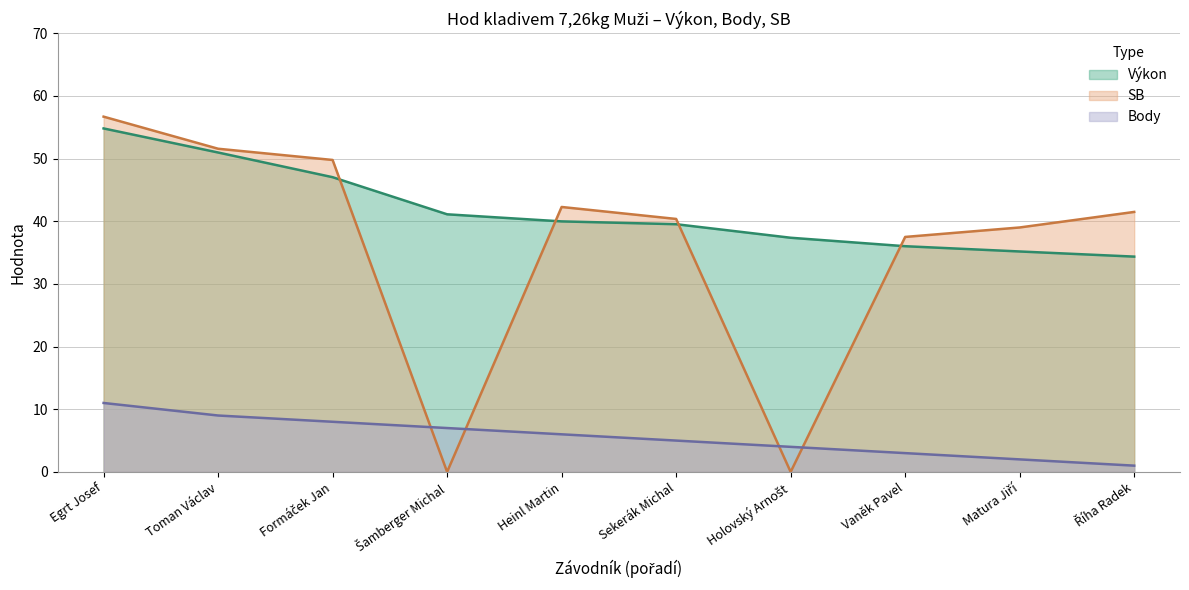

Which label corresponds to the largest value in the chart?

Egrt Josef